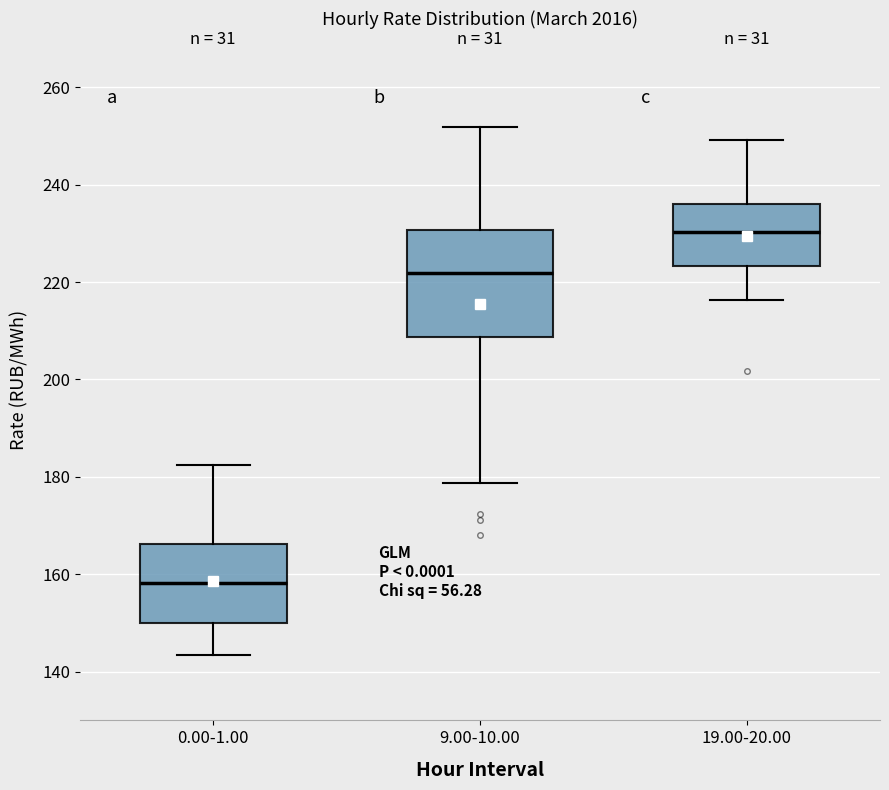

Reading left to right, transcribe this box plot: for each box, give where its median line is, the range the box spans, and where its two whiskers end, as read against the y-axis. The values are not printed on the chart, so give them approximately, as read against the axis.

0.00-1.00: median 158, box 150 to 166, whiskers 144 to 182
9.00-10.00: median 222, box 208 to 230, whiskers 178 to 252
19.00-20.00: median 230, box 224 to 236, whiskers 216 to 250